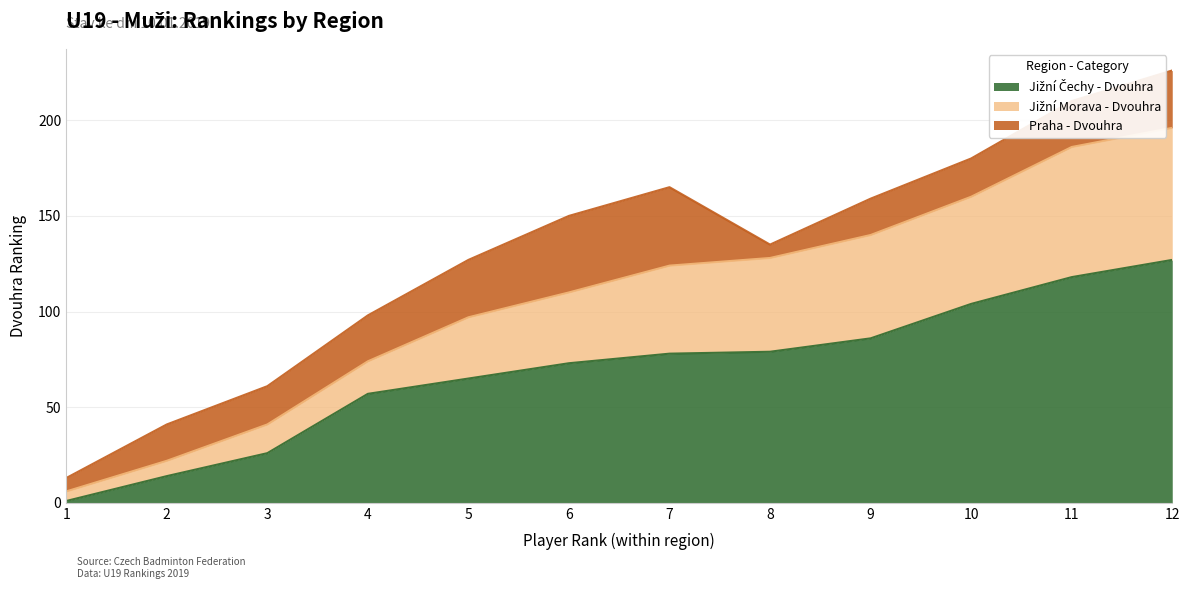

What is the average value of the Jižní Morava - Dvouhra series?

107